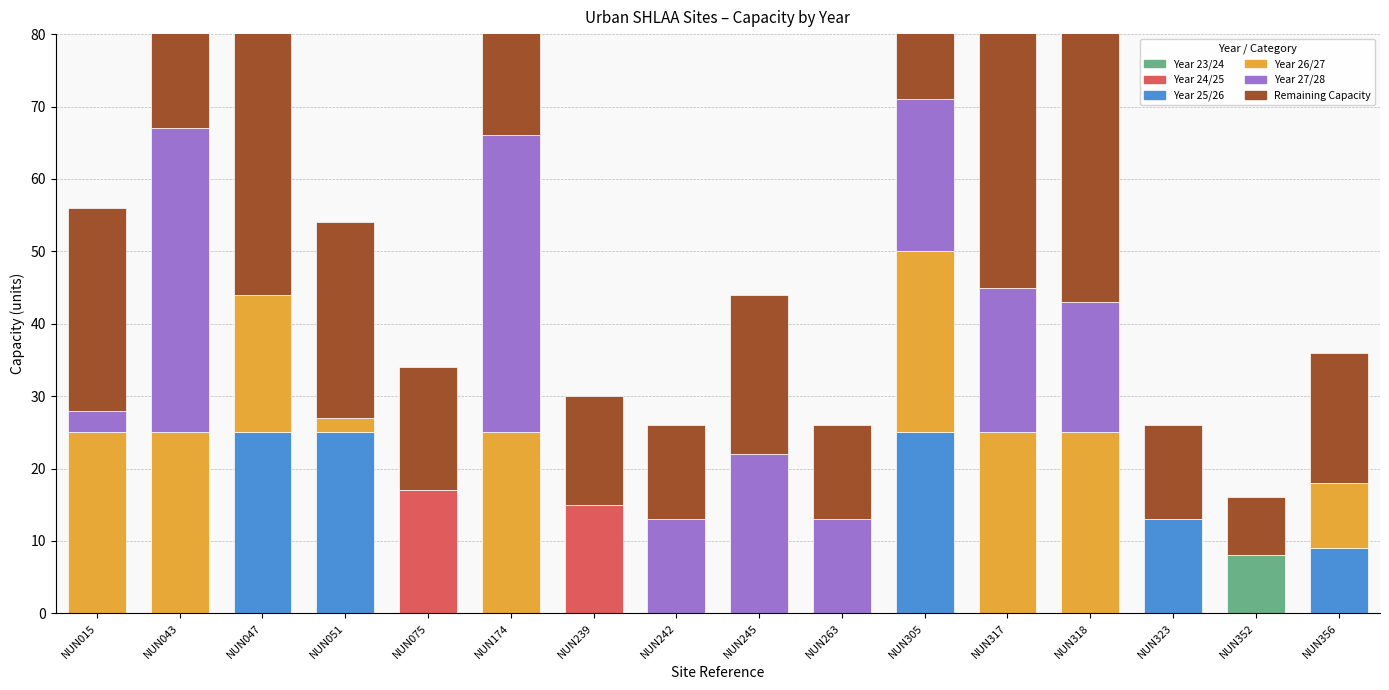

At which label is Year 27/28 closest to 21?

NUN305